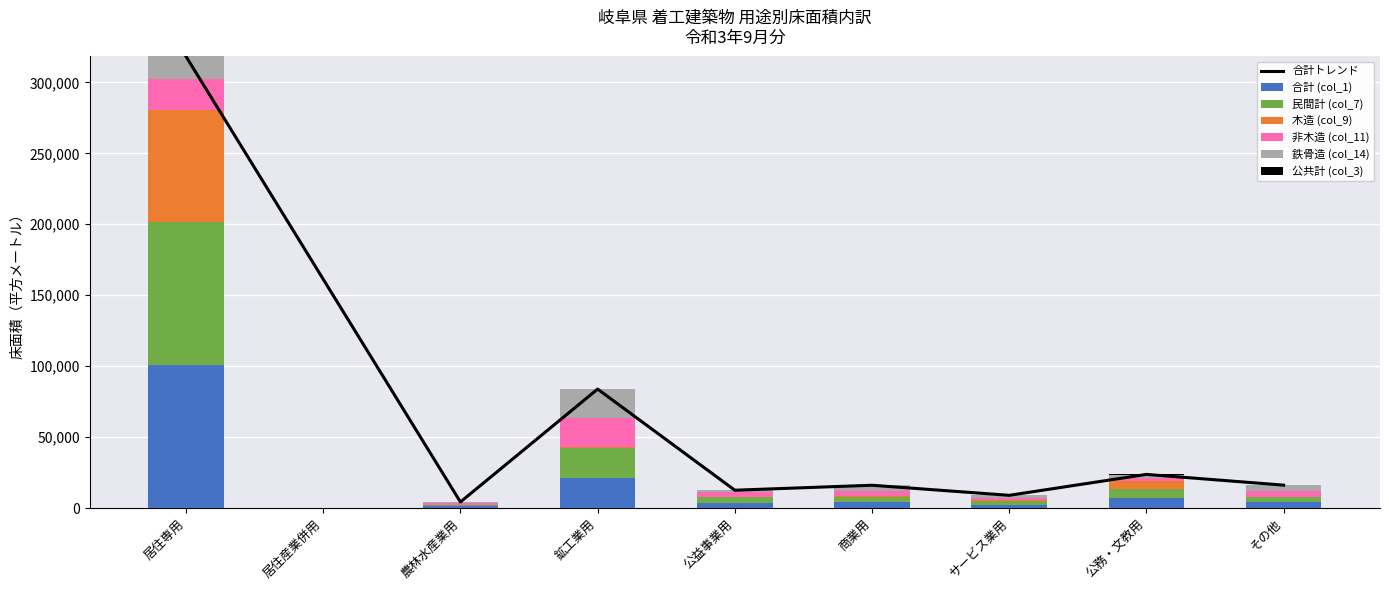

How many values in the 鉄骨造 (col_14) series exceed 2088?

4